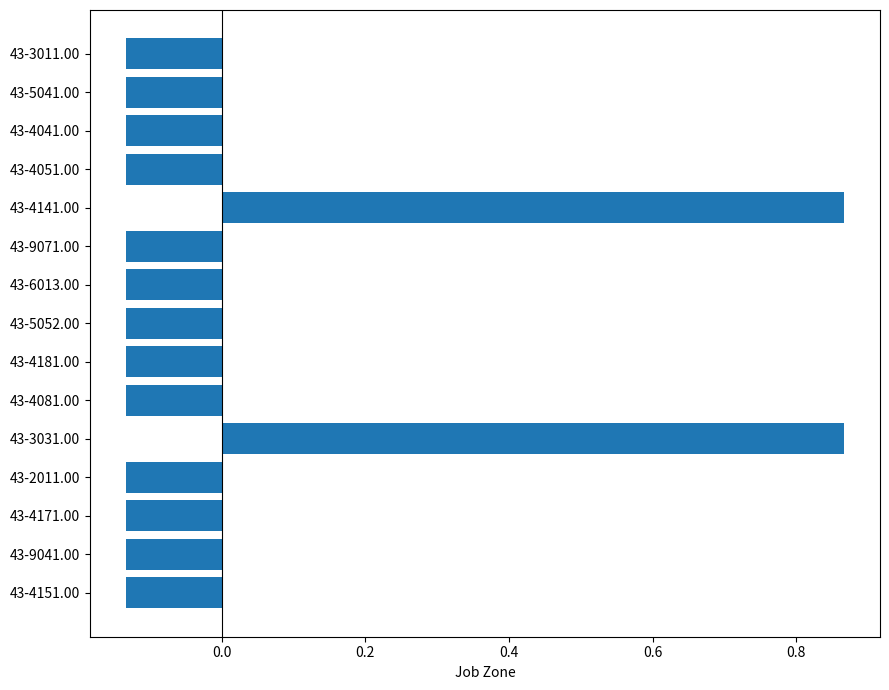

What is the label of the 13th bar from the top?

43-4171.00